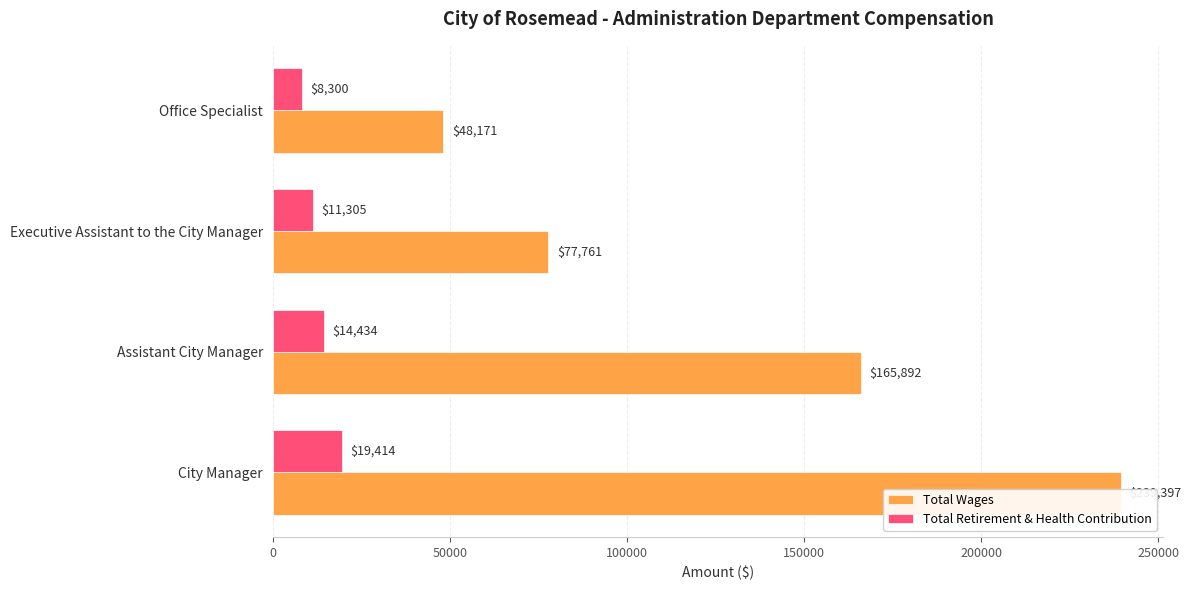

What is the difference between the maximum and second lowest values in the Total Retirement & Health Contribution series?

8109